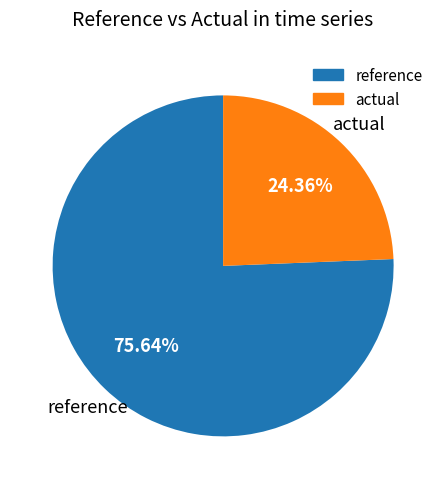

Which category has the biggest portion of the pie?

reference